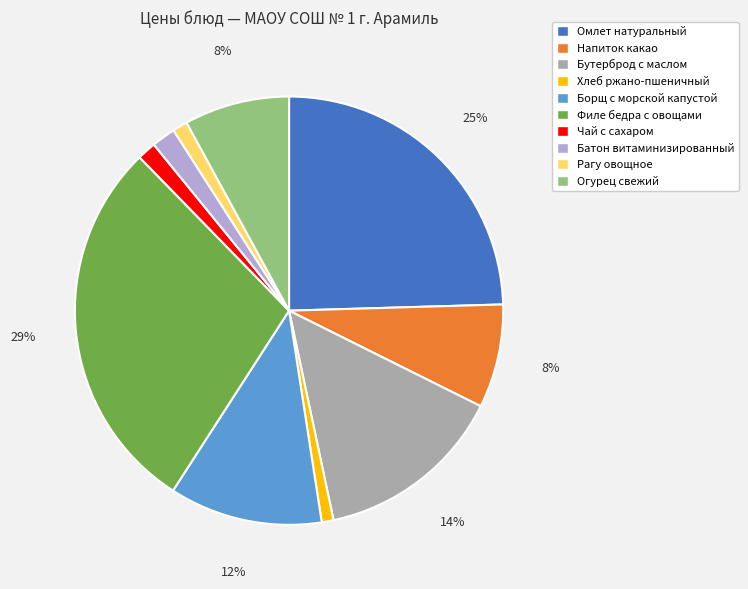

What is the ratio of the value at Напиток какао to the value at Омлет натуральный?

0.3